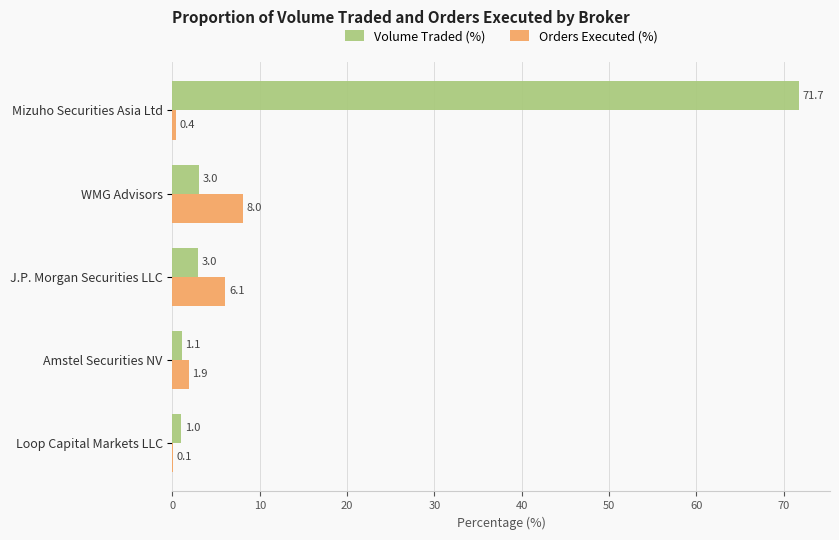

Which series changed the most between Mizuho Securities Asia Ltd and Loop Capital Markets LLC?

Volume Traded (%)